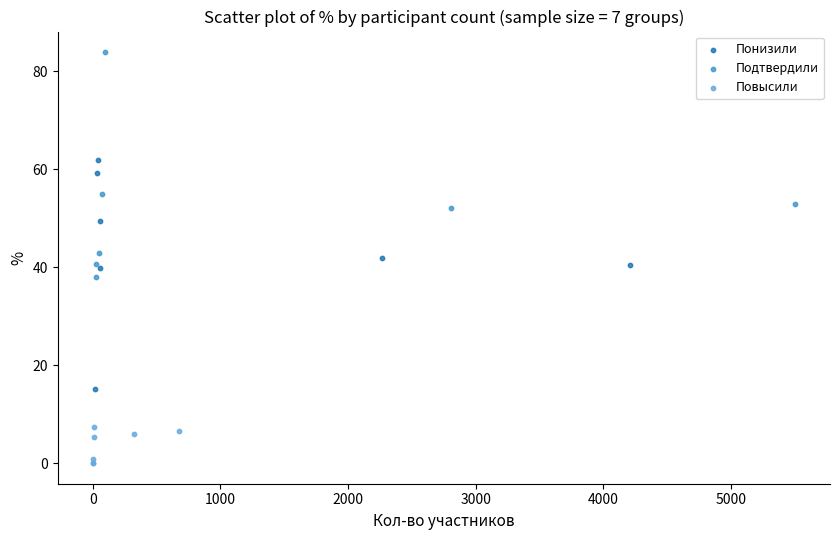

Which series reaches the maximum Y coordinate?

Подтвердили